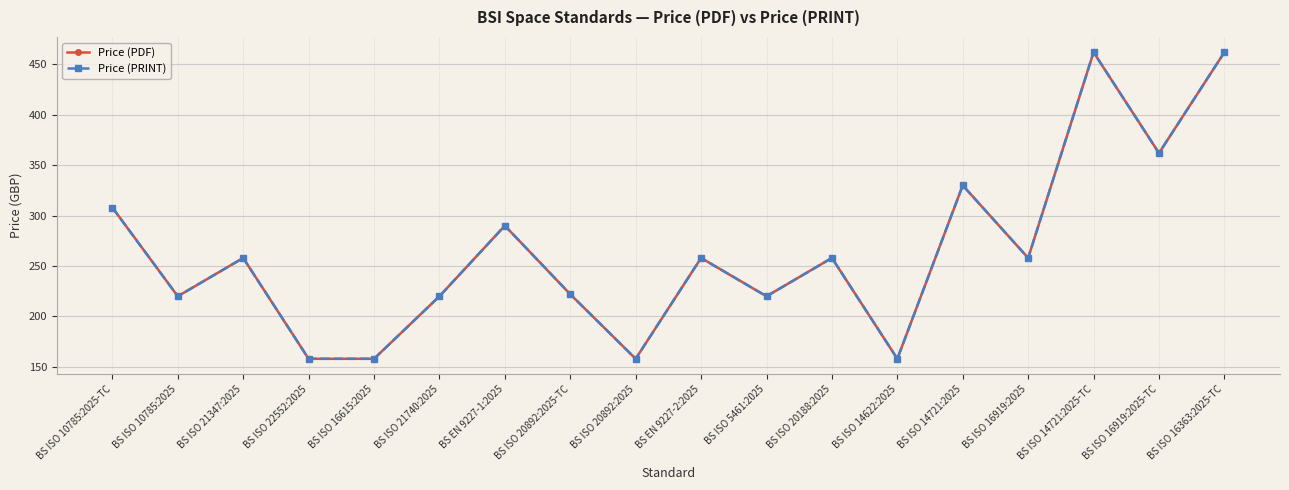

Where does the Price (PRINT) series first go above 258?

BS ISO 10785:2025-TC